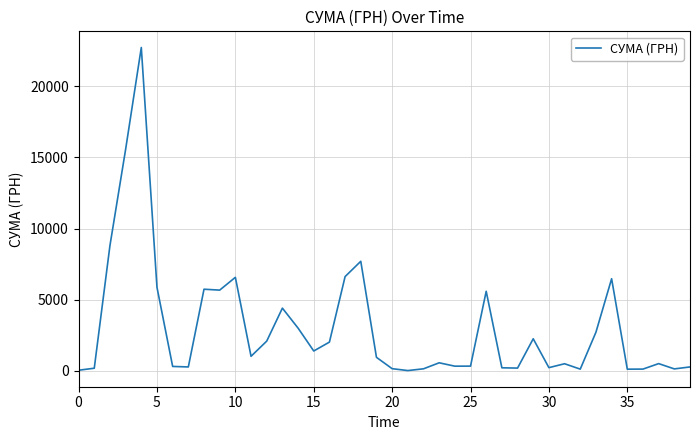

What is the greatest value displayed?

22733.0